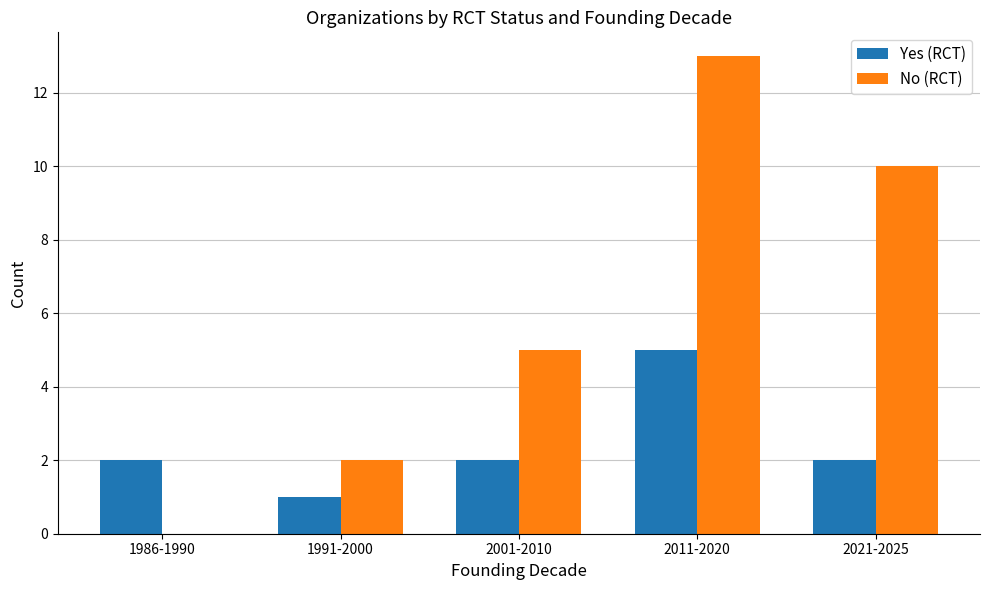

Between 1991-2000 and 2021-2025, which series saw the biggest shift?

No (RCT)